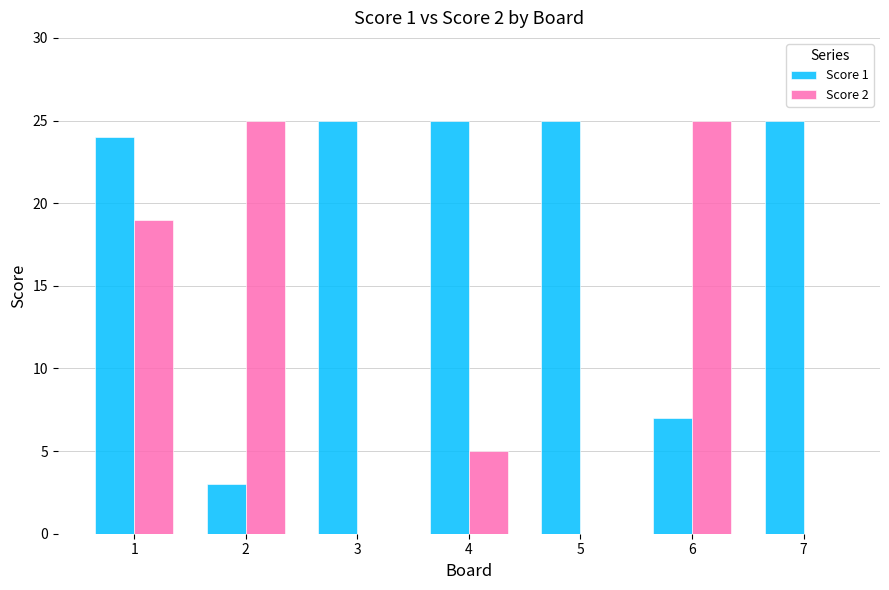

True or false: Score 2 has a value of 41 at 2.

False